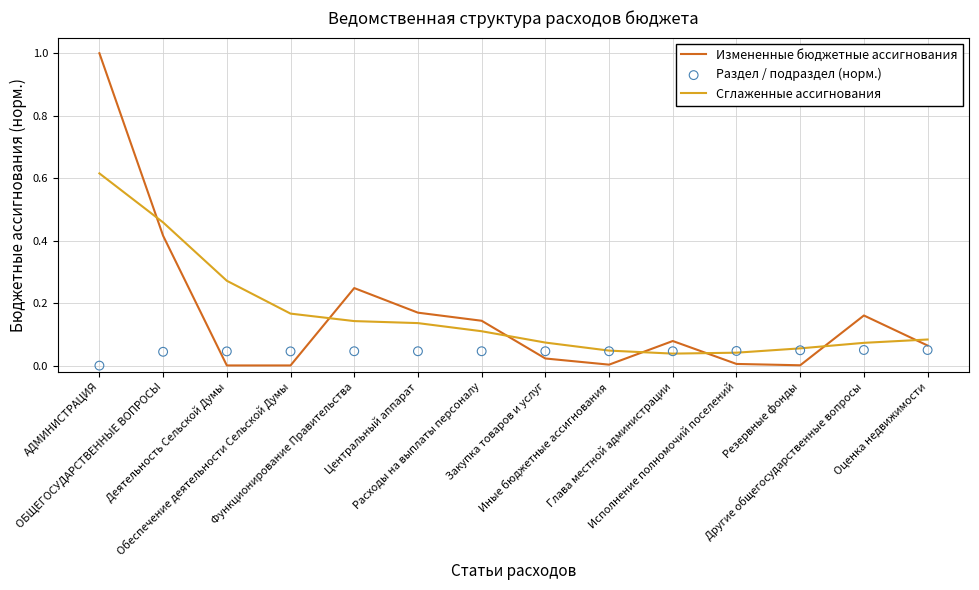

Which series reaches the maximum Y coordinate?

Измененные бюджетные ассигнования